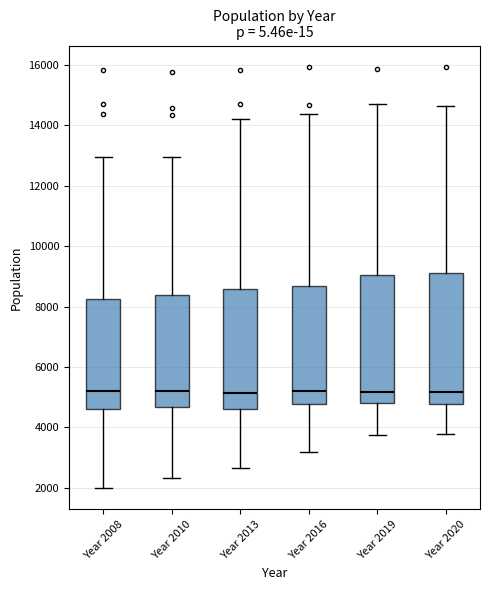

Reading left to right, read every box against the y-axis: the position of its median line, the range the box covers, and the ends of its whiskers. The values are not printed on the chart, so give them approximately, as read against the axis.

Year 2008: median 5200, box 4600 to 8200, whiskers 2000 to 13000
Year 2010: median 5200, box 4600 to 8400, whiskers 2400 to 13000
Year 2013: median 5200, box 4600 to 8600, whiskers 2600 to 14200
Year 2016: median 5200, box 4800 to 8600, whiskers 3200 to 14400
Year 2019: median 5200, box 4800 to 9000, whiskers 3800 to 14800
Year 2020: median 5200, box 4800 to 9200, whiskers 3800 to 14600